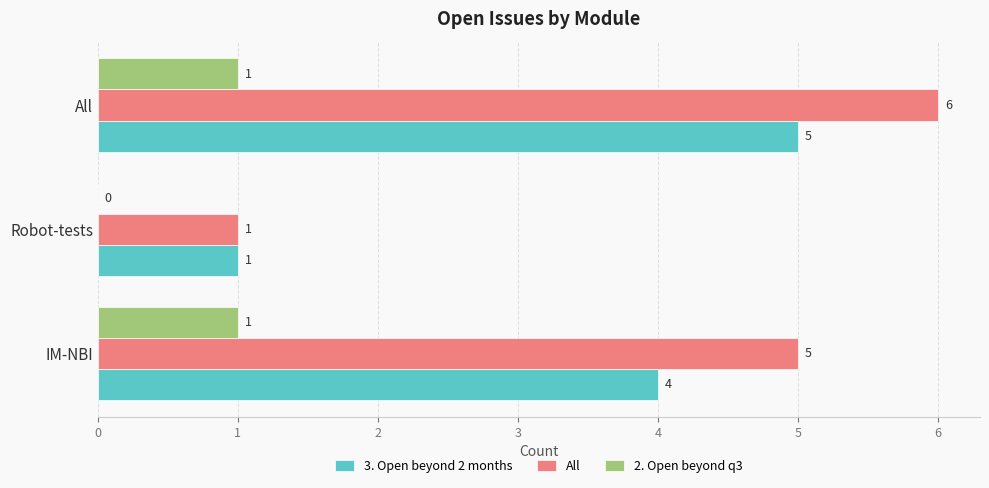

At which label does 3. Open beyond 2 months reach its peak?

All